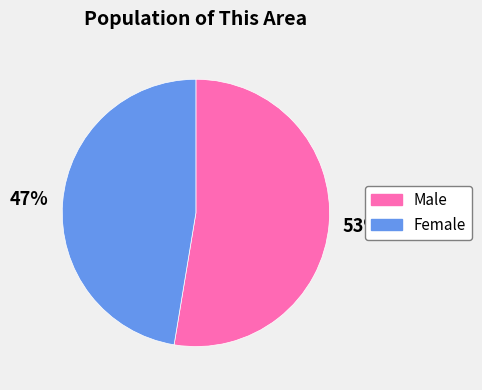

Which category has the smallest portion of the pie?

Female